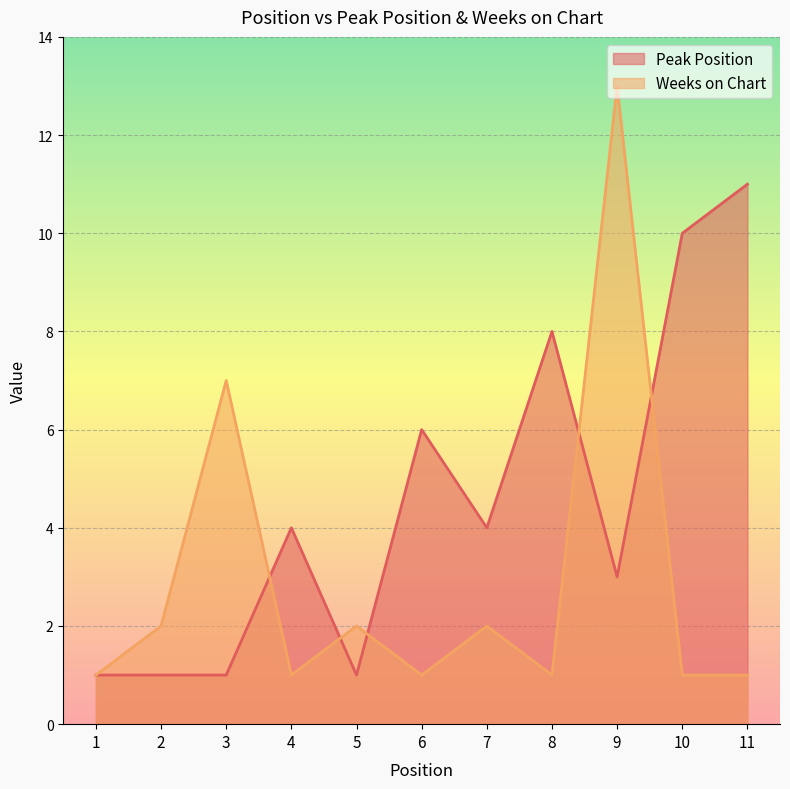

What is the sum of all Peak Position values?

50